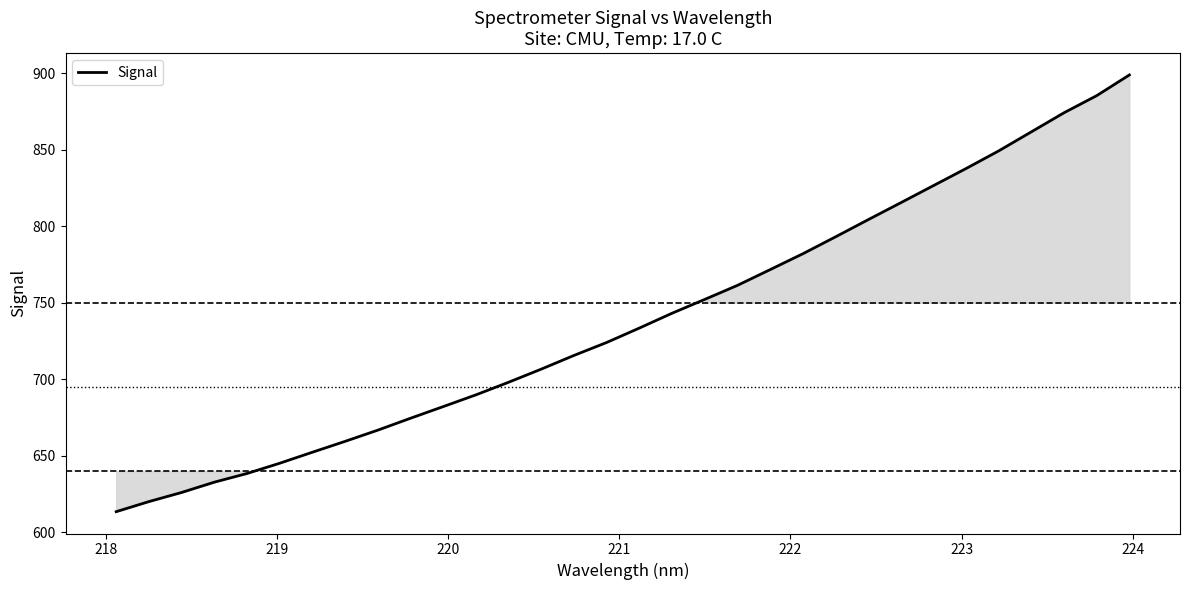

What is the minimum value shown in the chart?

613.6